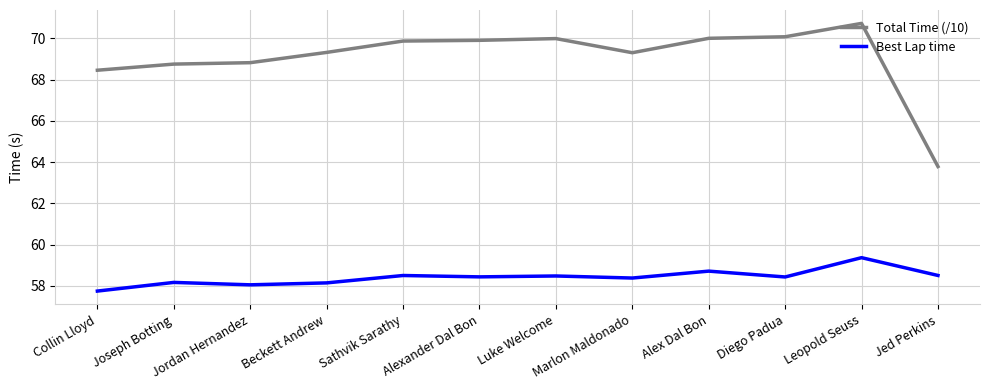

What is the sum of the Best Lap time values at Beckett Andrew and Marlon Maldonado?

116.5